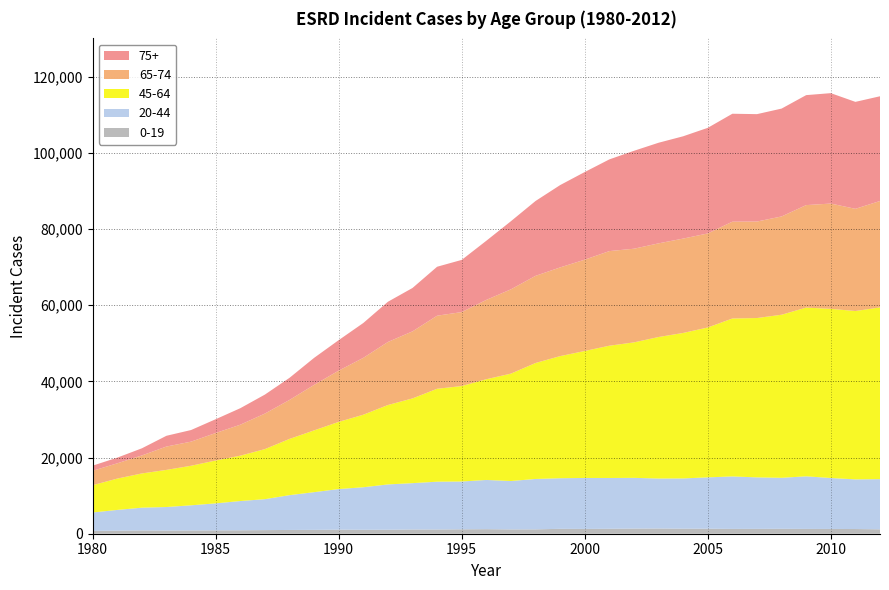

Reading left to right, list all the values displayed in this chart.

0-19: 1980=740	1981=810	1982=868	1983=838	1984=861	1985=886	1986=905	1987=950	1988=988	1989=1013	1990=1071	1991=1036	1992=1047	1993=1112	1994=1114	1995=1161	1996=1195	1997=1136	1998=1148	1999=1287	2000=1259	2001=1299	2002=1350	2003=1371	2004=1319	2005=1313	2006=1266	2007=1275	2008=1293	2009=1263	2010=1252	2011=1233	2012=1163
20-44: 1980=4832	1981=5437	1982=5970	1983=6170	1984=6596	1985=7082	1986=7675	1987=8118	1988=9134	1989=9892	1990=10653	1991=11161	1992=11890	1993=12163	1994=12541	1995=12544	1996=12918	1997=12697	1998=13224	1999=13279	2000=13377	2001=13331	2002=13313	2003=13119	2004=13193	2005=13480	2006=13769	2007=13513	2008=13383	2009=13802	2010=13371	2011=13032	2012=13162
45-64: 1980=7166	1981=8223	1982=8983	1983=9743	1984=10383	1985=11247	1986=11905	1987=13143	1988=14757	1989=16218	1990=17628	1991=19036	1992=20843	1993=22240	1994=24391	1995=25053	1996=26437	1997=28186	1998=30437	1999=32048	2000=33325	2001=34716	2002=35554	2003=37137	2004=38183	2005=39337	2006=41454	2007=41823	2008=42801	2009=44282	2010=44394	2011=44183	2012=45069
65-74: 1980=3780	1981=4012	1982=4724	1983=6134	1984=6328	1985=7220	1986=8128	1987=9323	1988=10231	1989=11937	1990=13457	1991=14925	1992=16543	1993=17600	1994=19176	1995=19414	1996=20822	1997=22125	1998=22872	1999=23284	2000=23968	2001=24832	2002=24584	2003=24585	2004=24767	2005=24683	2006=25409	2007=25326	2008=25795	2009=26903	2010=27638	2011=26826	2012=27933
75+: 1980=1345	1981=1483	1982=1870	1983=2821	1984=3046	1985=3617	1986=4327	1987=4981	1988=5800	1989=7093	1990=7999	1991=9148	1992=10555	1993=11384	1994=12849	1995=13696	1996=15518	1997=17877	1998=19645	1999=21603	2000=23000	2001=24067	2002=25697	2003=26402	2004=26849	2005=27715	2006=28330	2007=28184	2008=28306	2009=28864	2010=28978	2011=28069	2012=27486